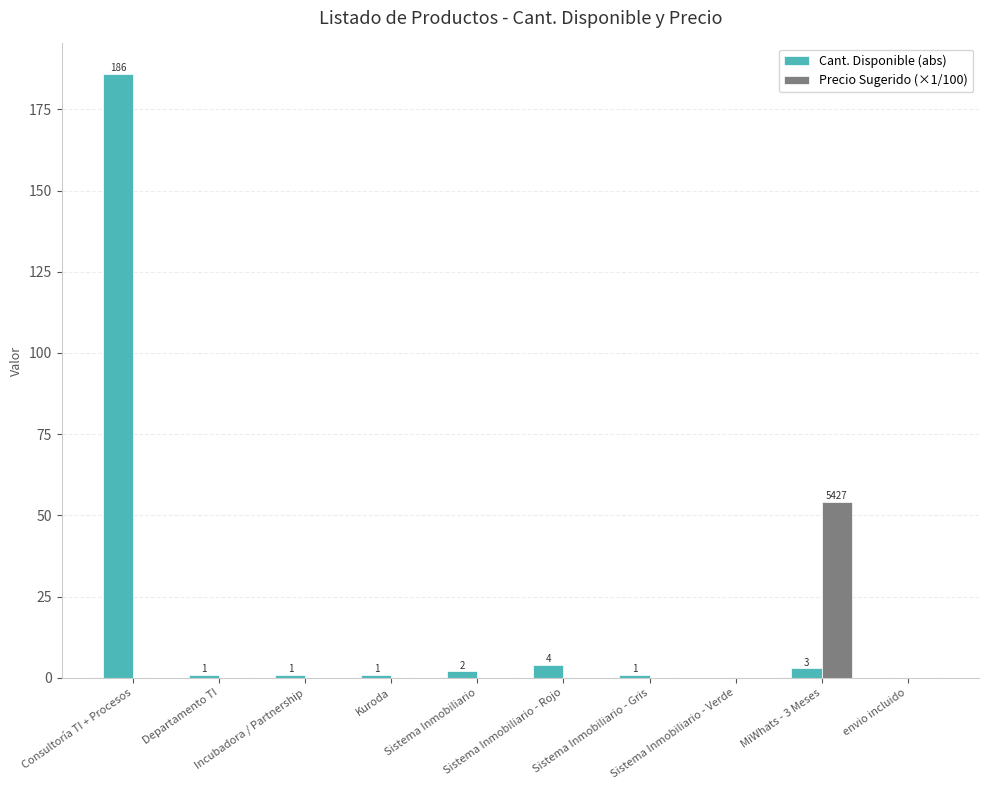

Which series has the largest range (max minus min)?

Cant. Disponible (abs)